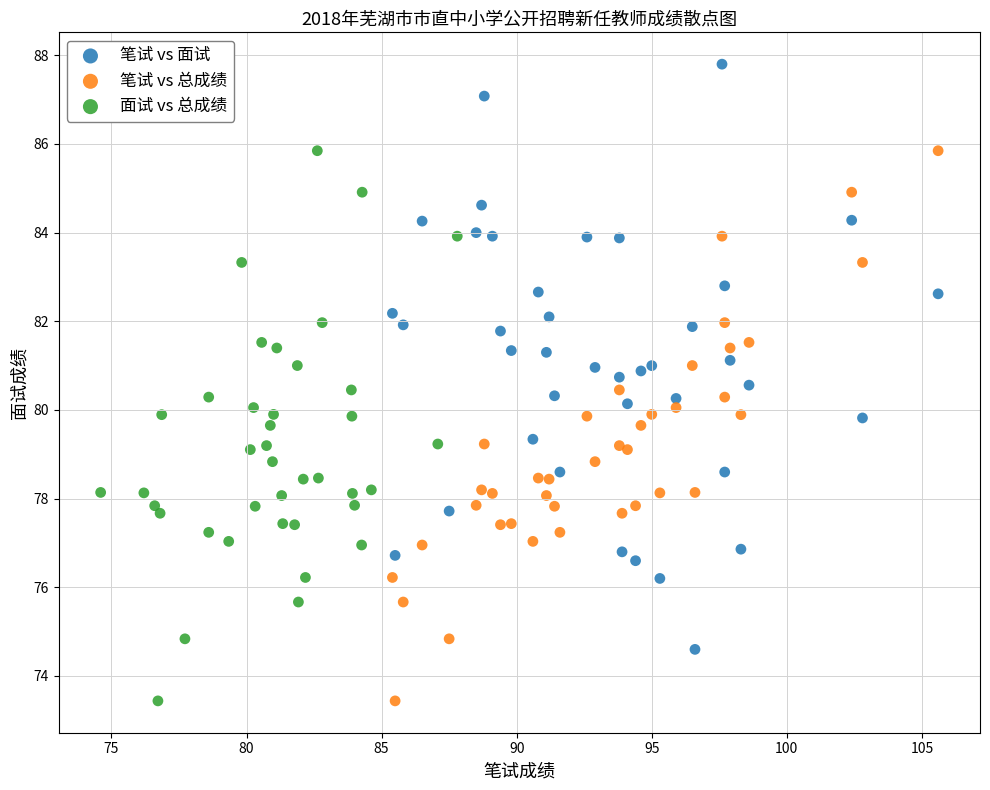

What are all the series names shown in the legend?

笔试 vs 面试, 笔试 vs 总成绩, 面试 vs 总成绩